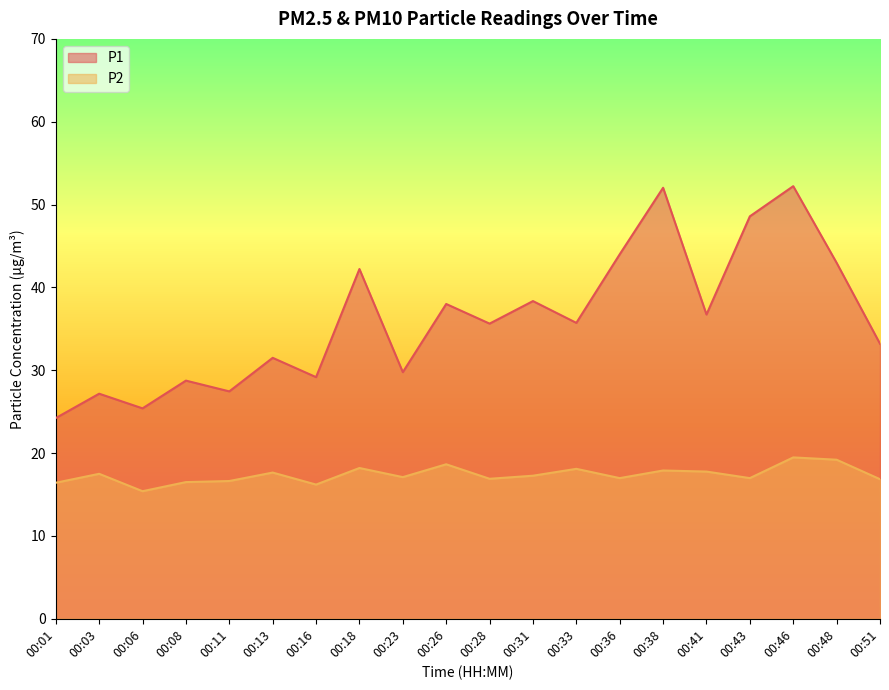

True or false: P2 and P1 cross at least once.

False